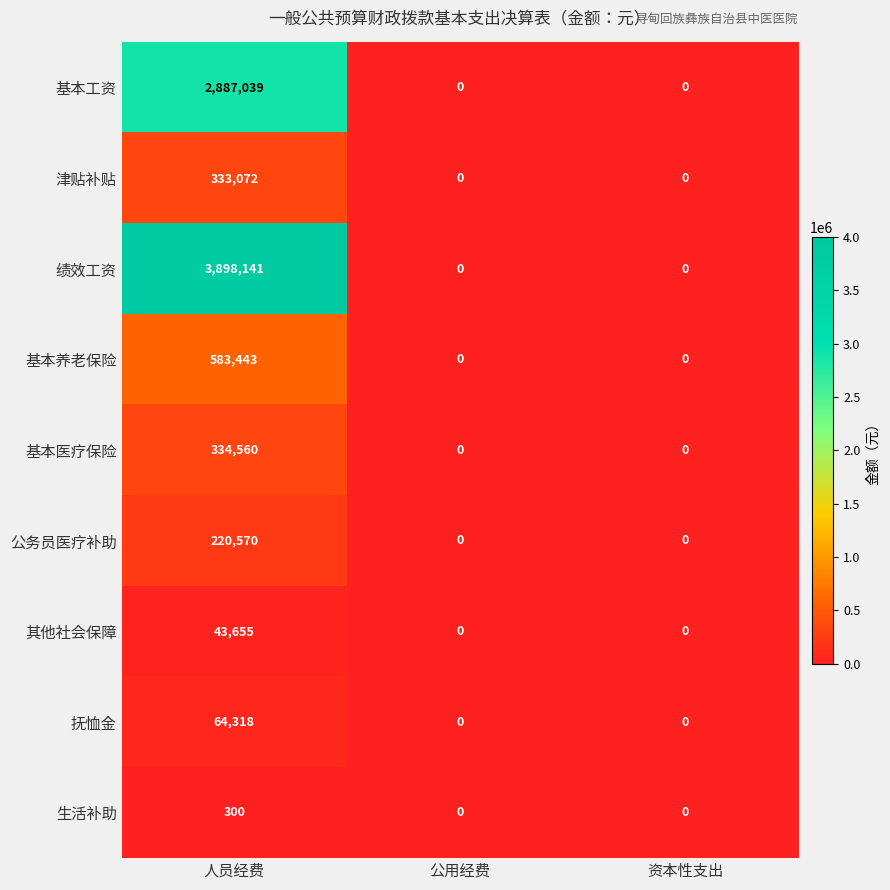

How many 基本医疗保险 values are between 0 and 334560?

3